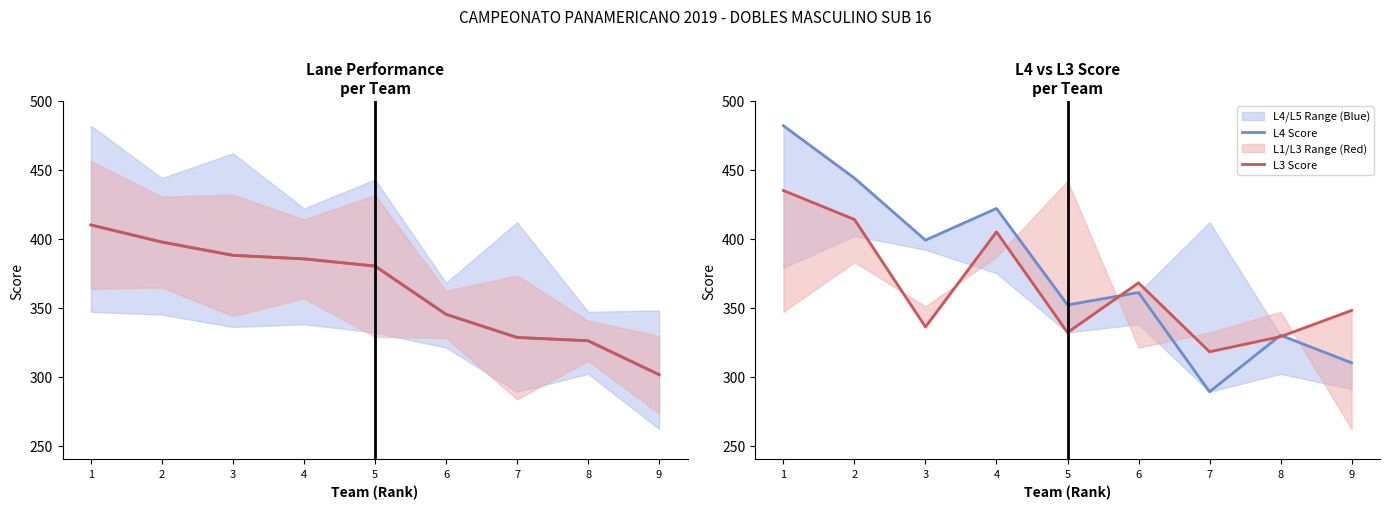

At which category does the chart reach its peak across all series?

1